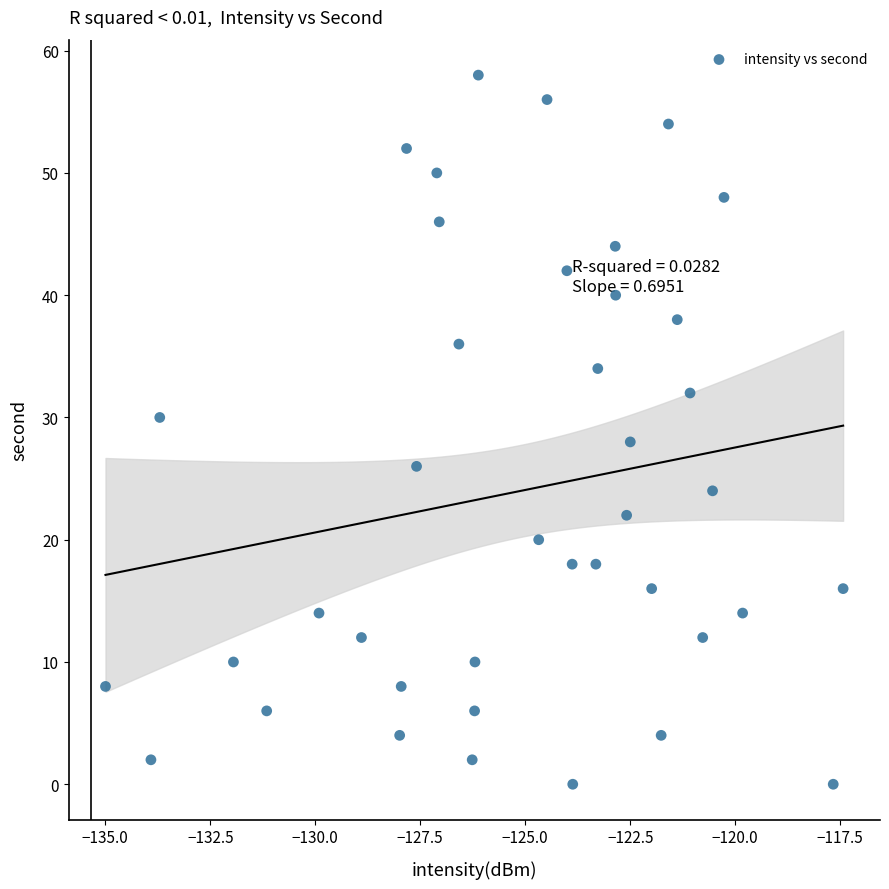

What is the range of Y values (max minus min)?

58